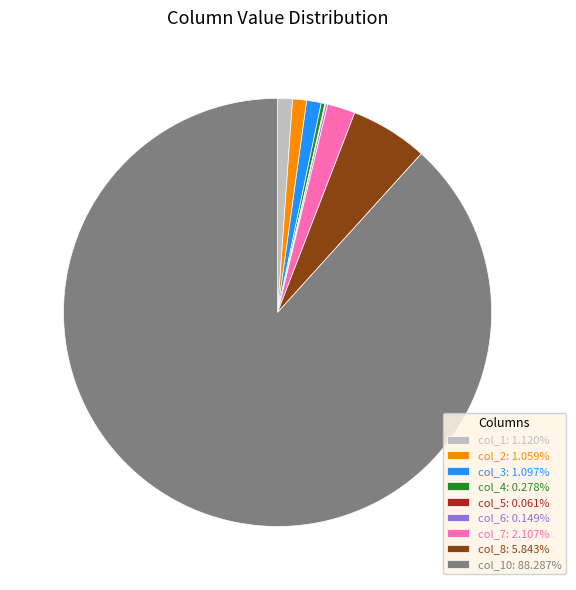

Is there any slice that represents more than half of the pie?

Yes